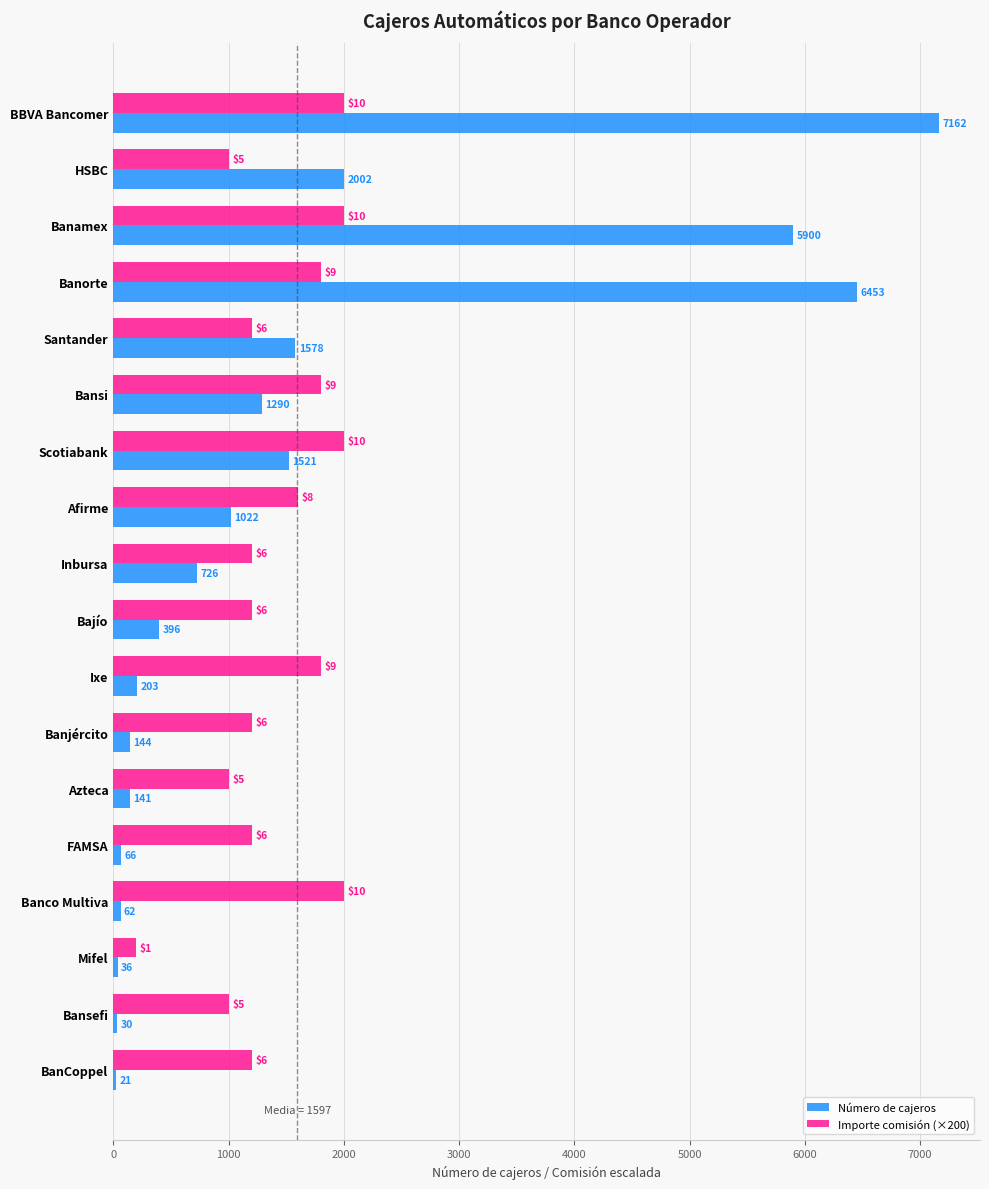

The value of Importe comisión (×200) at Banjército is 1200. True or false?

True